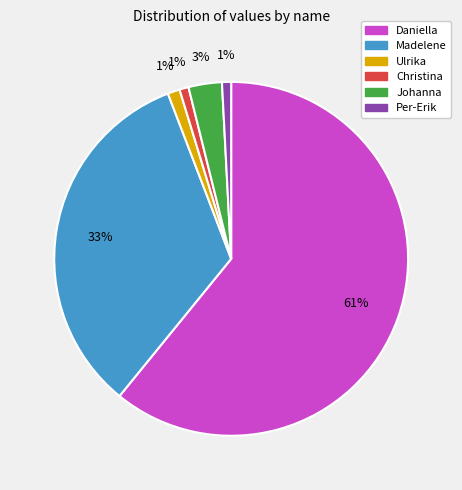

To the nearest percent, what is the average slice percentage?

17%